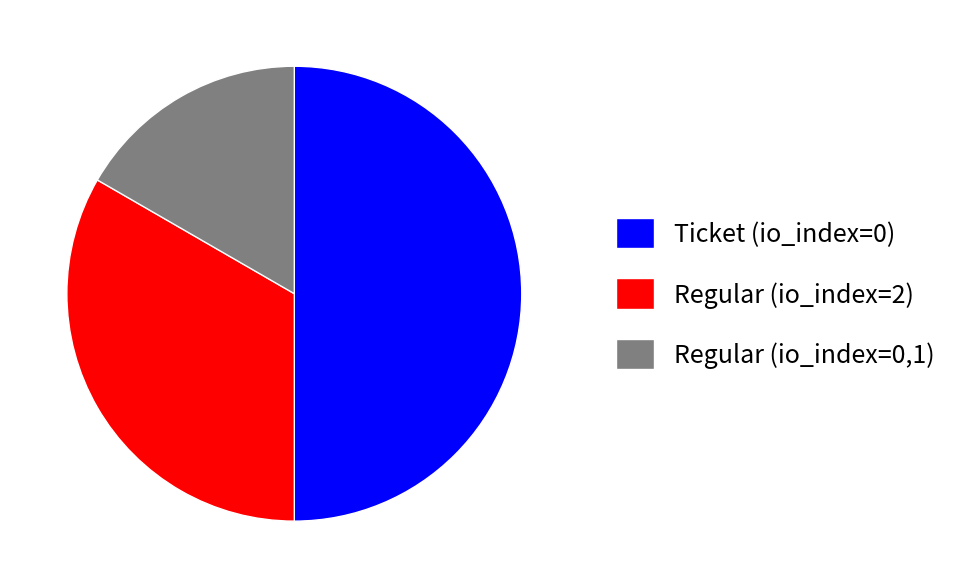

Is Regular (io_index=0,1) the majority of the pie?

No